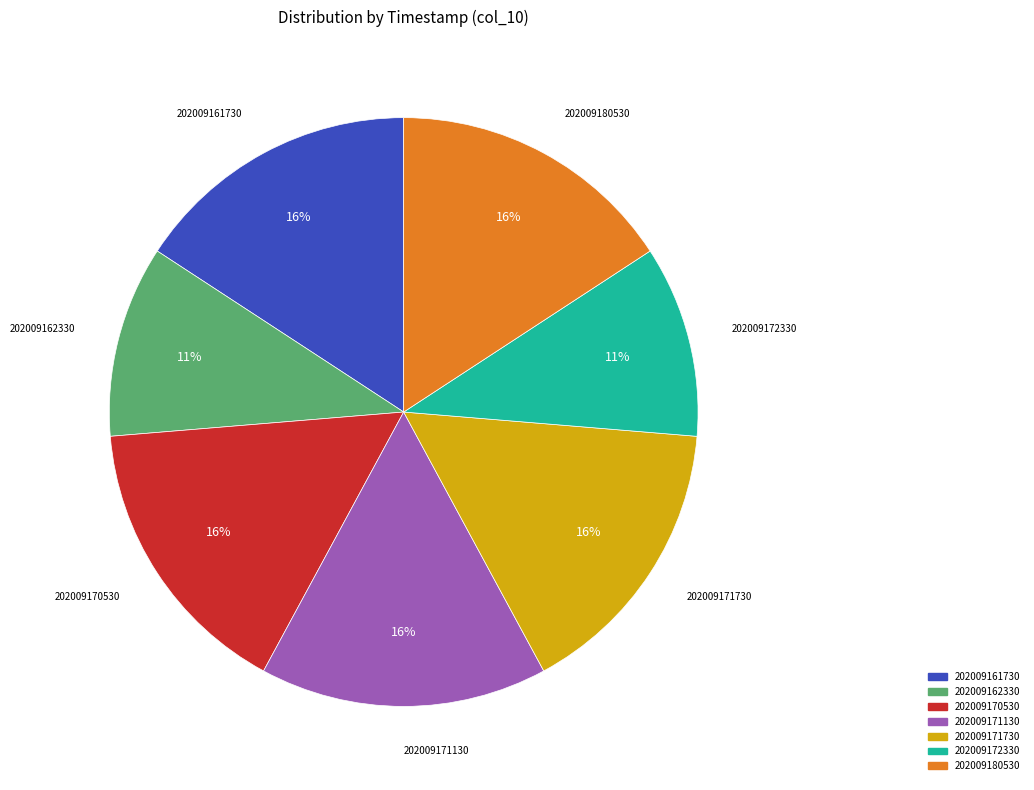

Combined, do 202009161730 and 202009171730 account for over 50%?

No